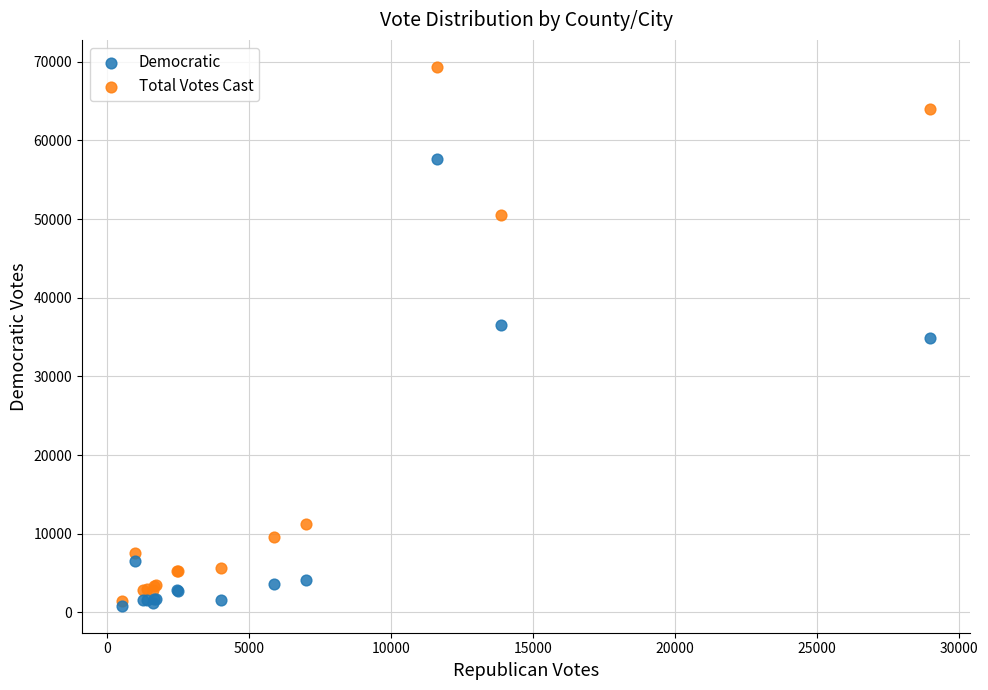

In the Democratic series, what Y value is closest to 29204?

34933